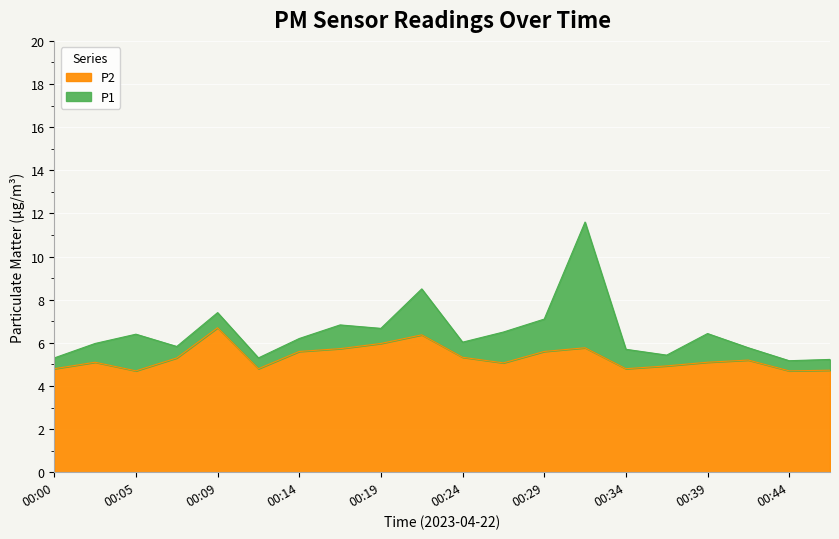

The P1 series shows 3.9 at 00:05. True or false?

False